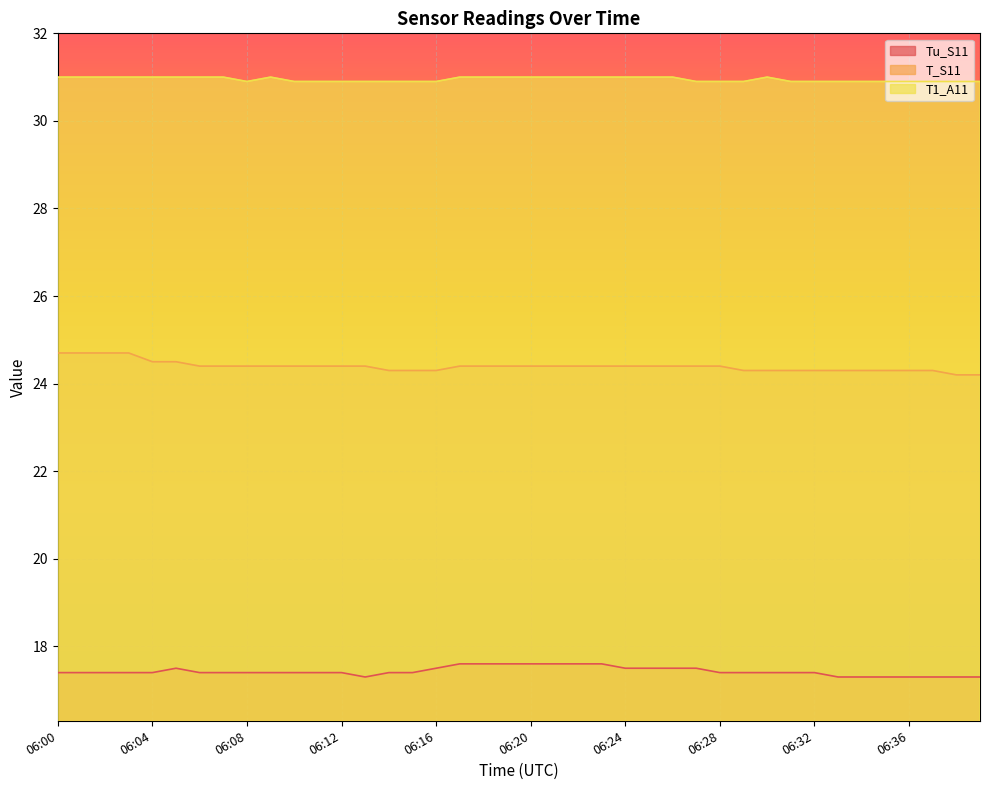

What is the difference between the maximum and minimum values in the T1_A11 series?

0.1